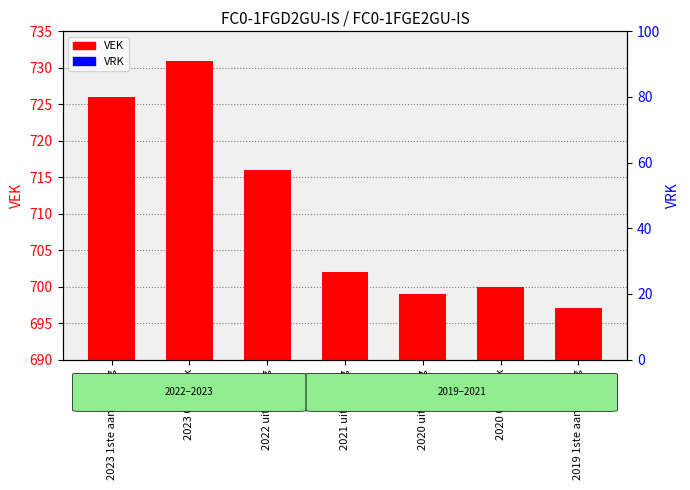

What is the value of the VEK bar at the 7th from the left?

697